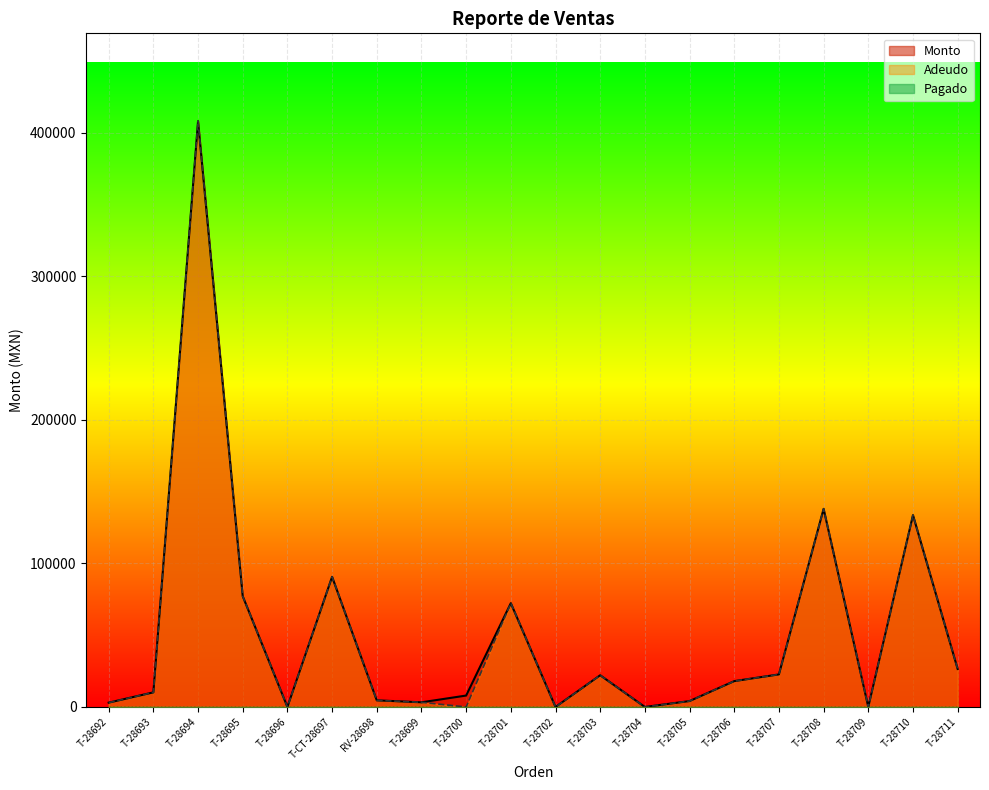

True or false: Monto and Adeudo intersect in this chart.

False